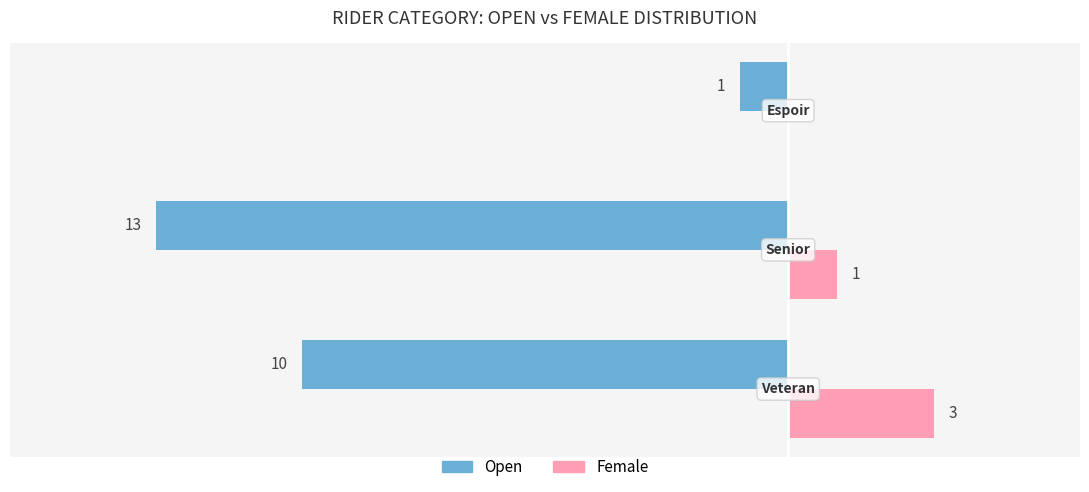

Which series has the largest total across all categories?

Female